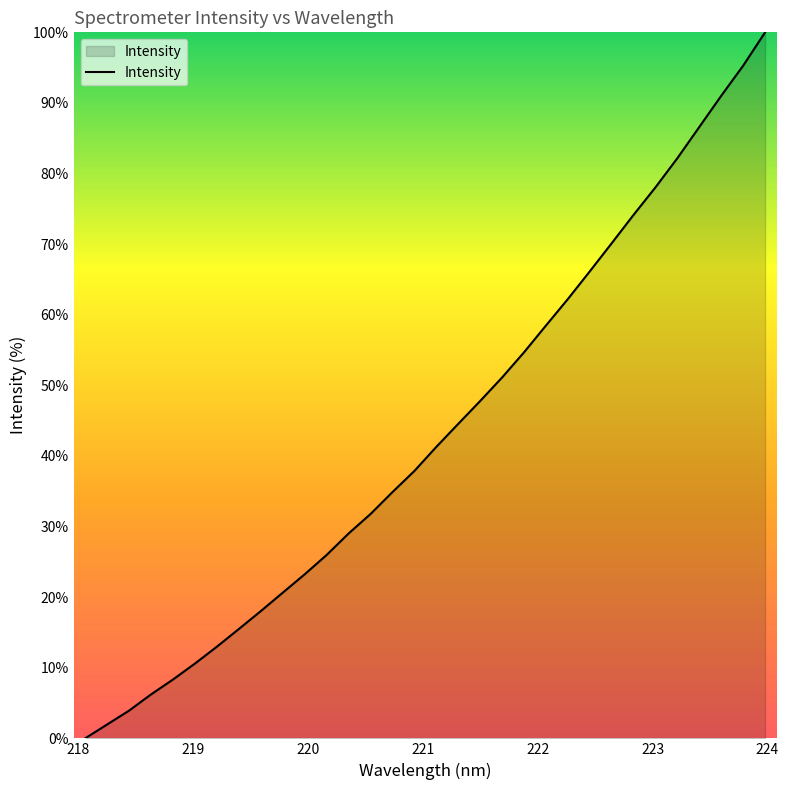

How many values are above zero?

31